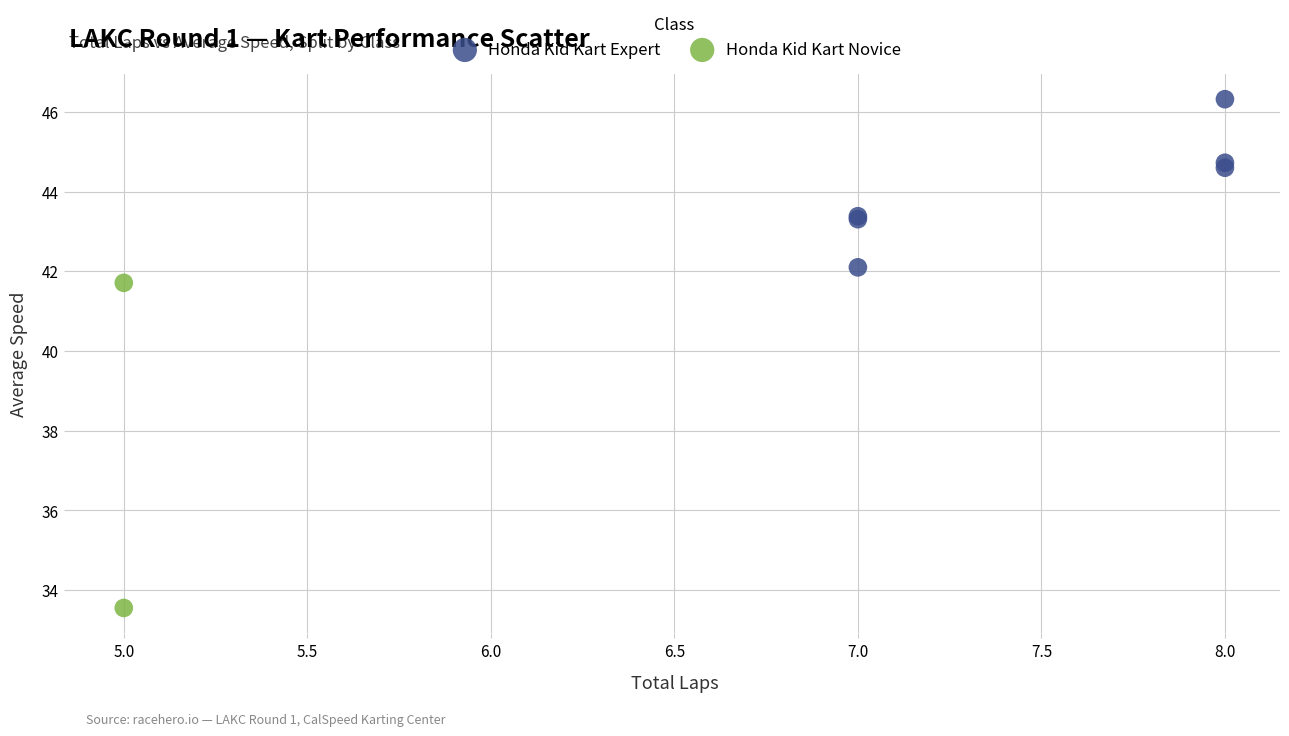

What are all the series names shown in the legend?

Honda Kid Kart Expert, Honda Kid Kart Novice